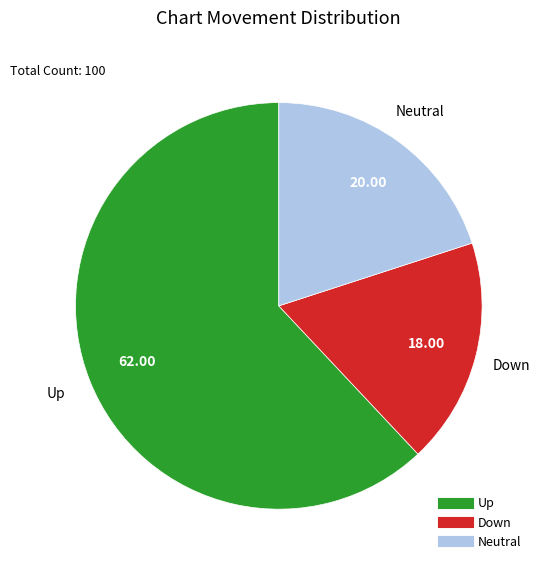

Does any single category account for the majority?

Yes